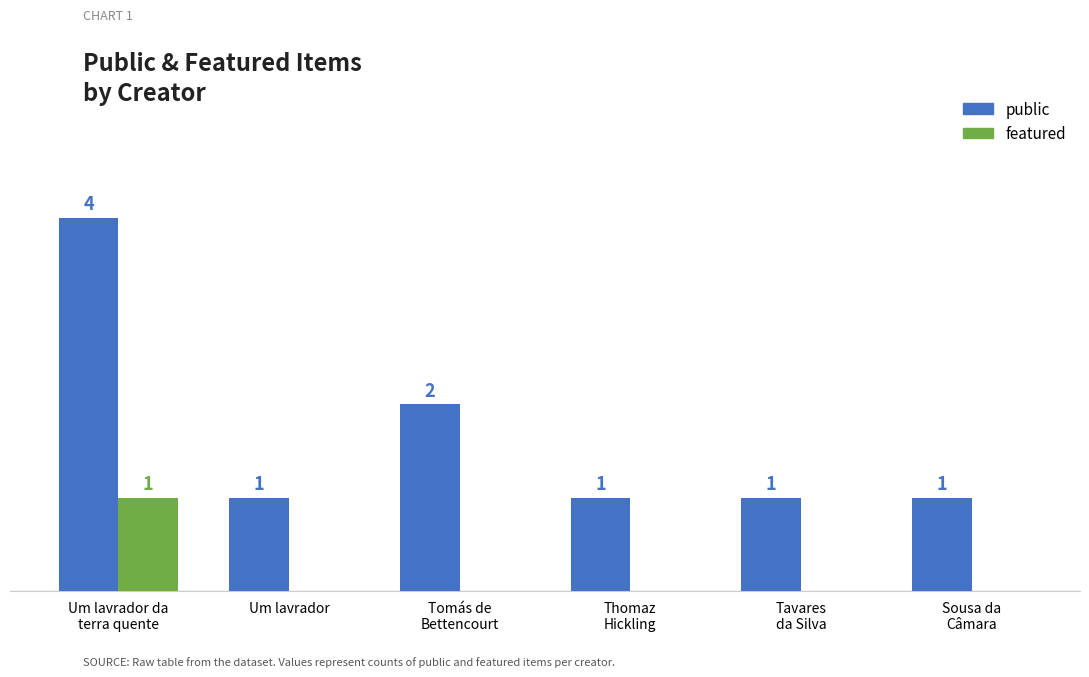

What are all the series names shown in the legend?

public, featured